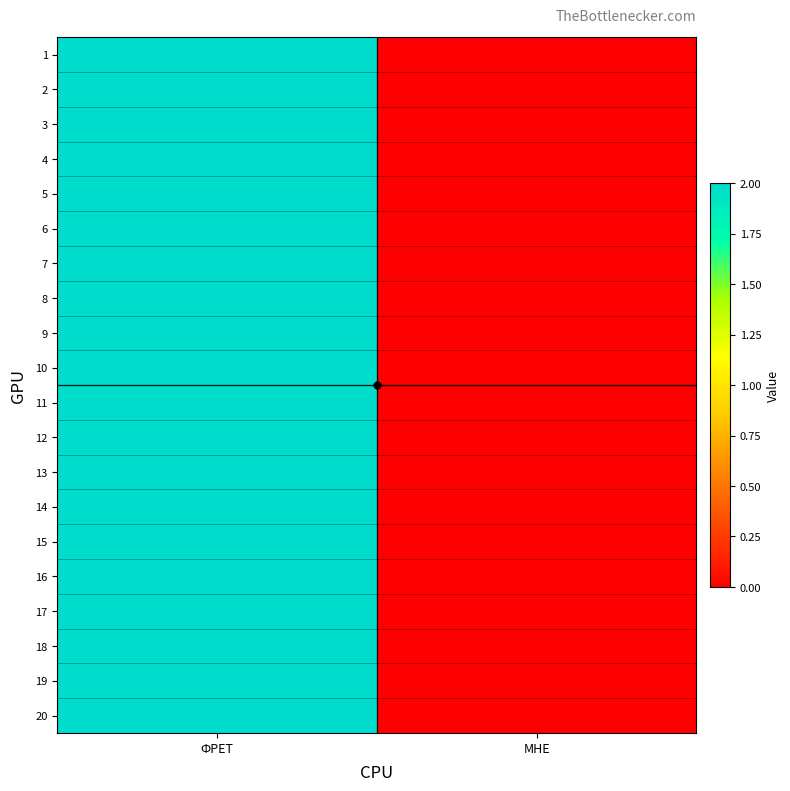

At how many categories does at least one series exceed 1?

1